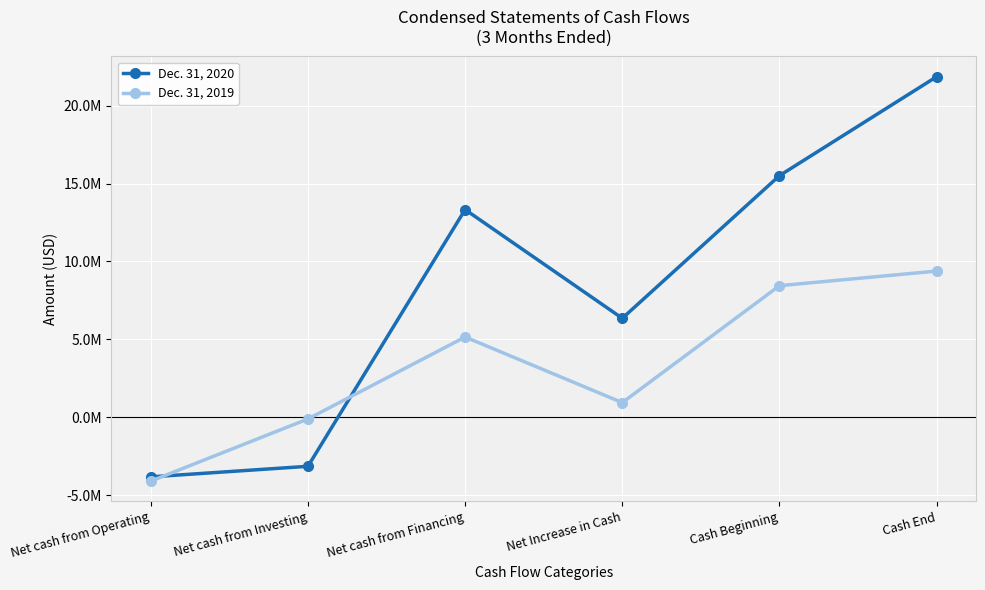

Reading left to right, transcribe all the data shown in this chart.

Dec. 31, 2020: -3827899	-3149820	13329292	6351573	15508909	21860482
Dec. 31, 2019: -4101676	-109710	5149990	938604	8444774	9383378